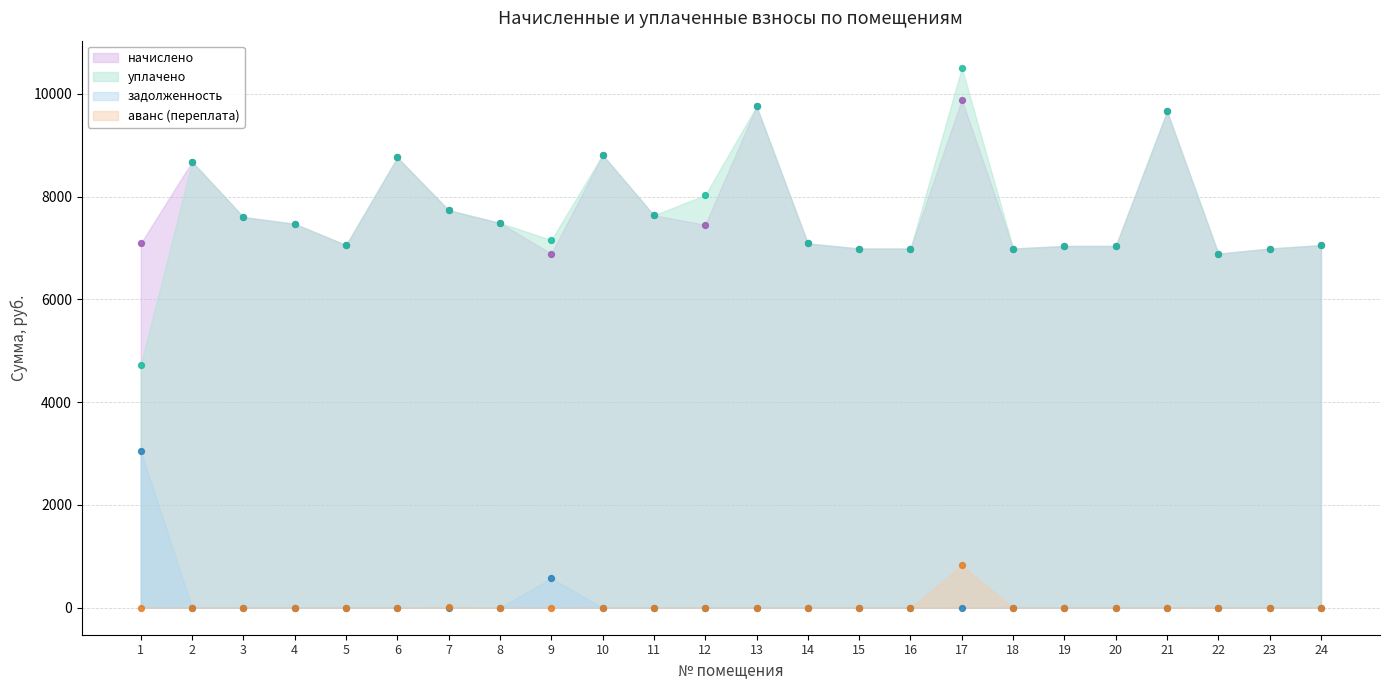

Which series has the largest total across all categories?

начислено